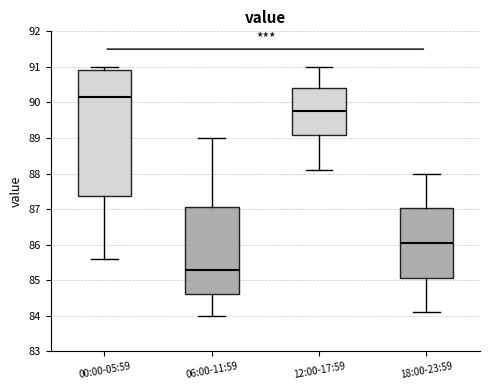

Comparing the boxes themselves (not the whiskers), which one is the tallest?

00:00-05:59